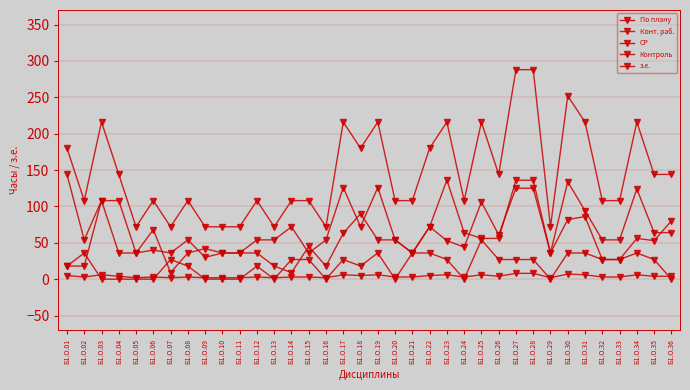

How many values in the По плану series are below 108?

8